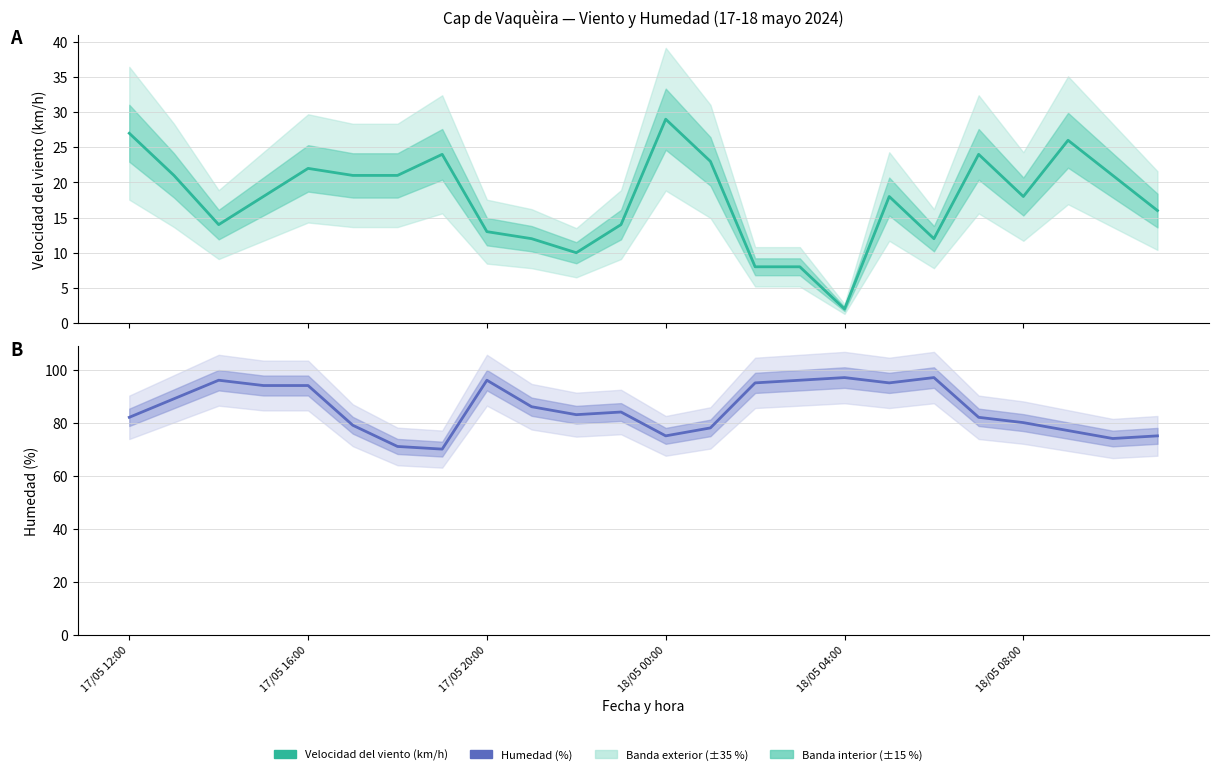

How many lines are shown in the chart?

2